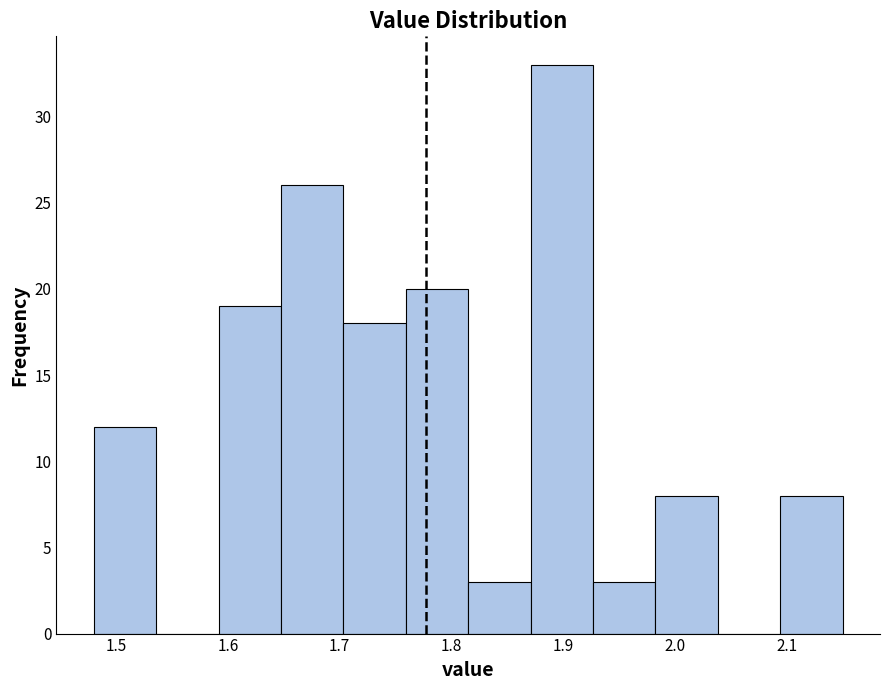

Reading left to right, list every bar in this chart as the range it spans on the x-axis followed by its height. Neither the bar edges nor the heights are printed on the chart, so give them approximately, as read against the axes.

1.48 to 1.54: 12
1.54 to 1.59: 0
1.59 to 1.65: 19
1.65 to 1.70: 26
1.70 to 1.76: 18
1.76 to 1.82: 20
1.82 to 1.87: 3
1.87 to 1.93: 33
1.93 to 1.98: 3
1.98 to 2.04: 8
2.04 to 2.09: 0
2.09 to 2.15: 8